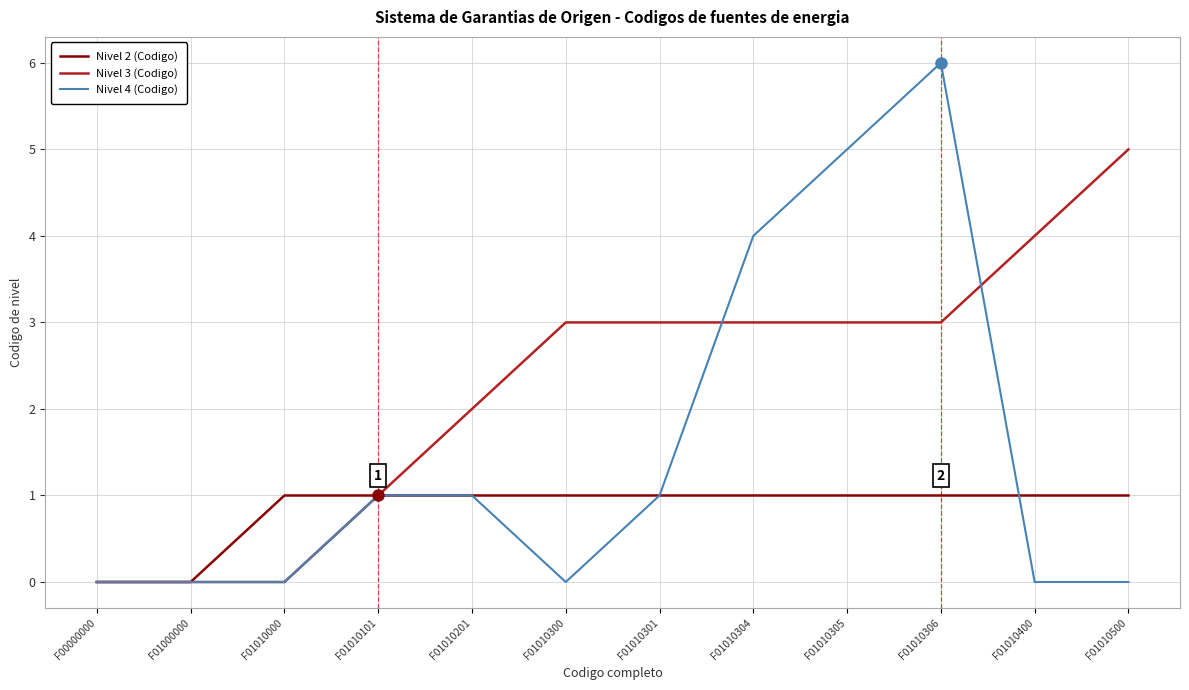

Does the chart have visible grid lines?

Yes